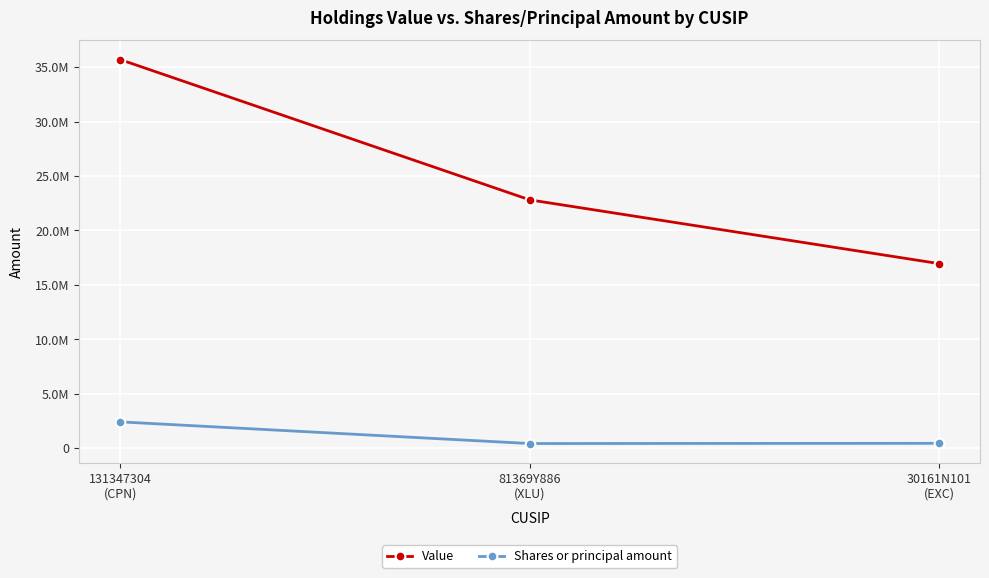

Where is Shares or principal amount nearest to the value 1424925?

30161N101
(EXC)